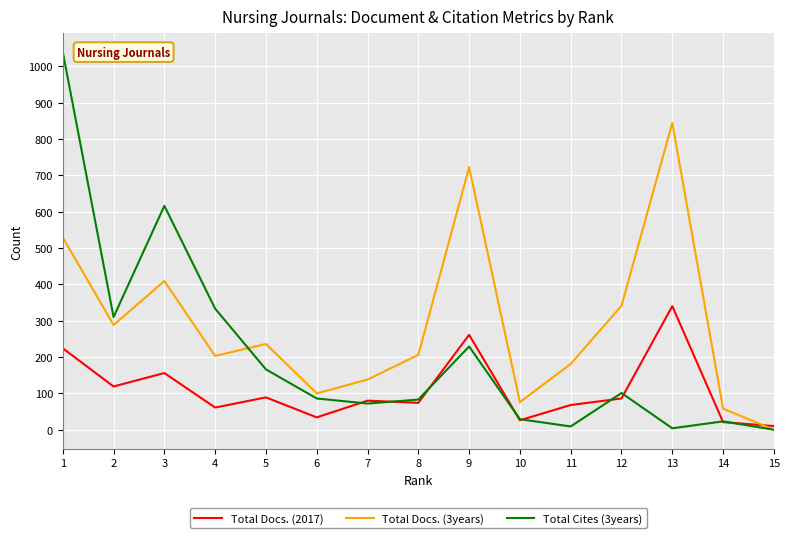

Is the value of Total Docs. (3years) at 4 greater than the value of Total Cites (3years) at 8?

Yes